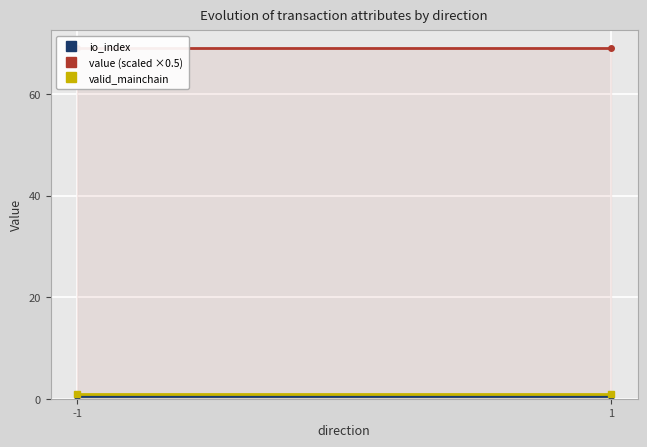

What are all the series names shown in the legend?

io_index, value (scaled ×0.5), valid_mainchain